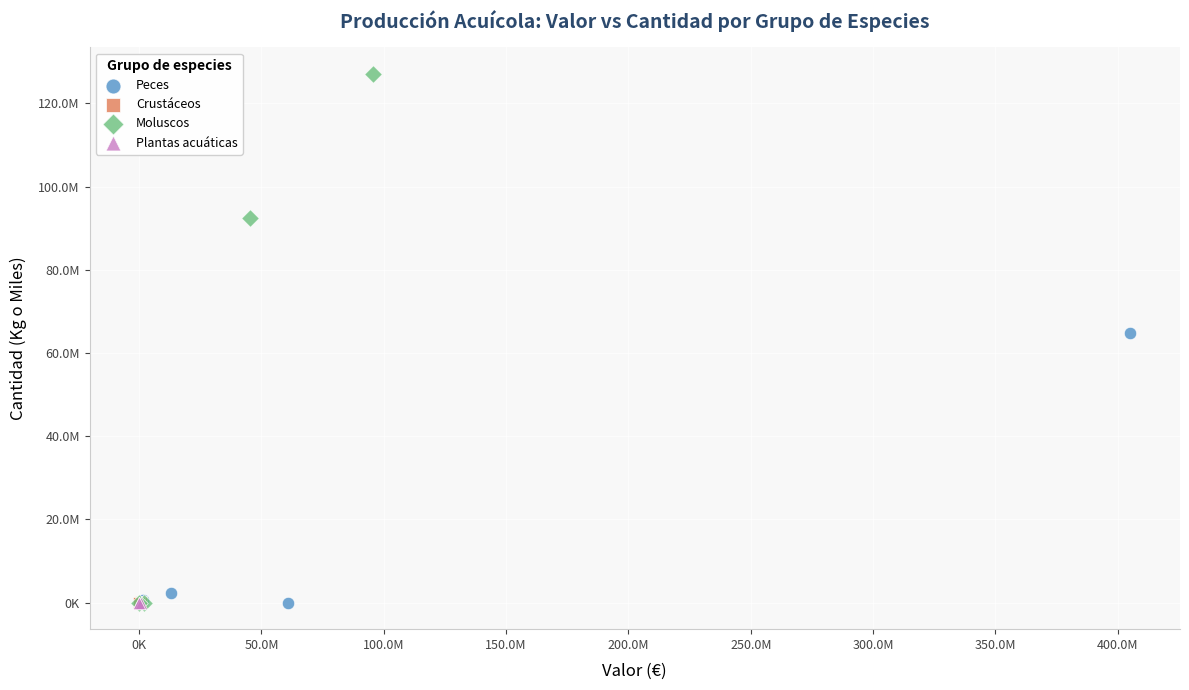

Which series contains the highest Y value?

Moluscos